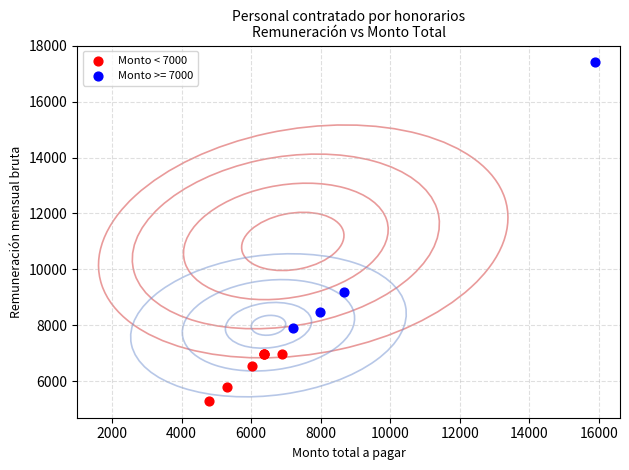

Which series contains the highest Y value?

Monto >= 7000